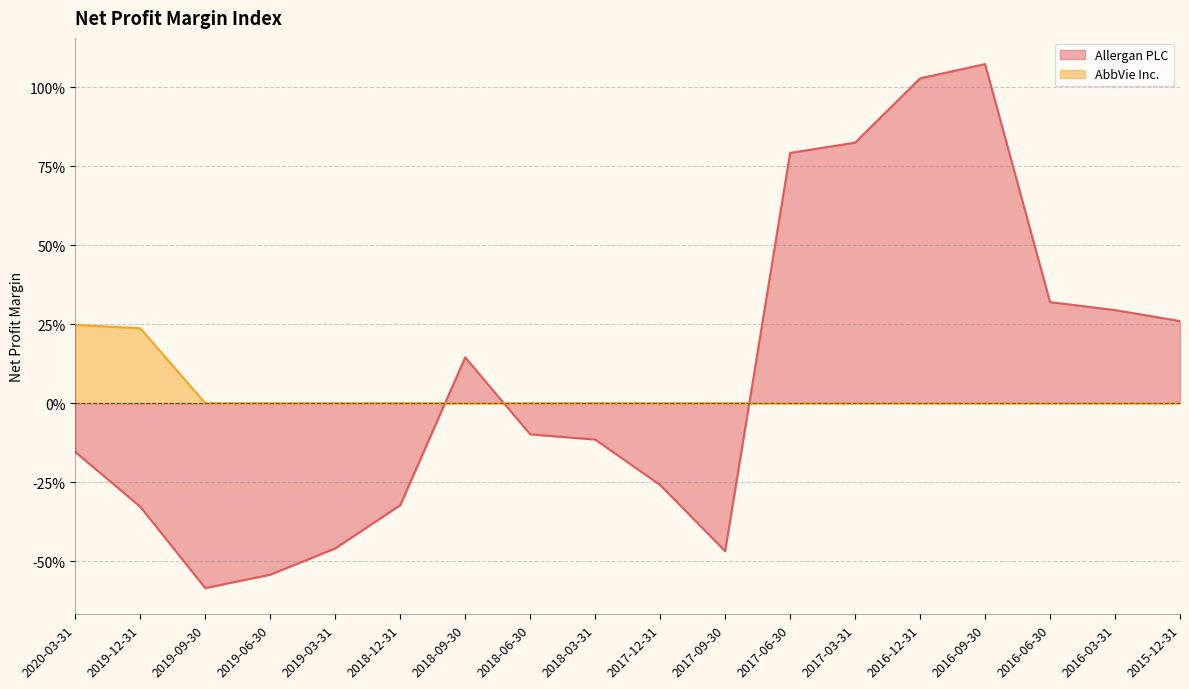

Does the chart have visible grid lines?

Yes